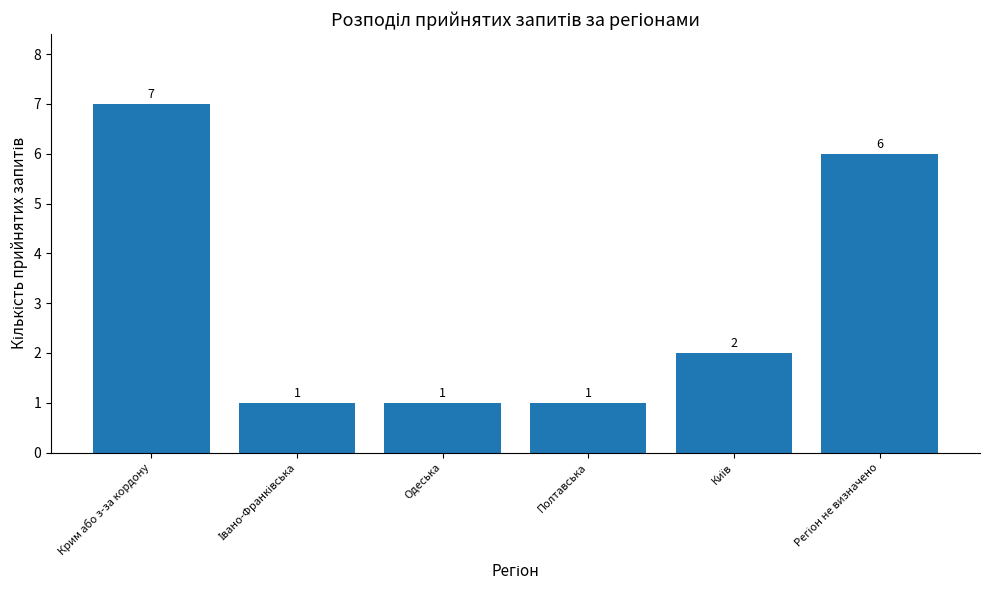

How many bars are there in total?

6